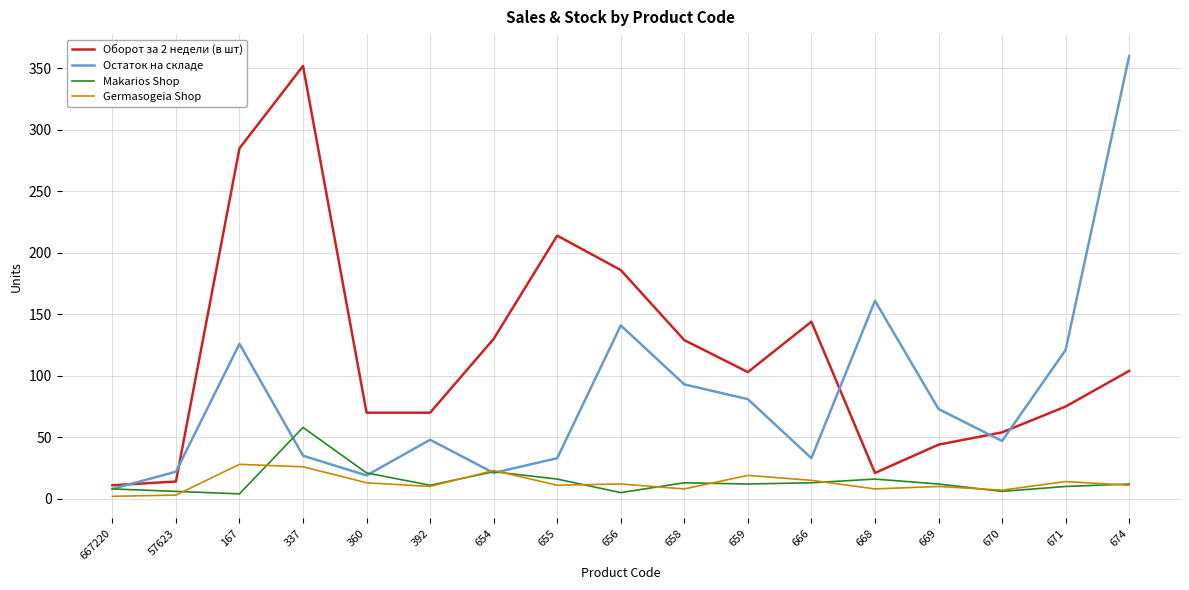

Which category has the highest value in the Остаток на складе series?

674